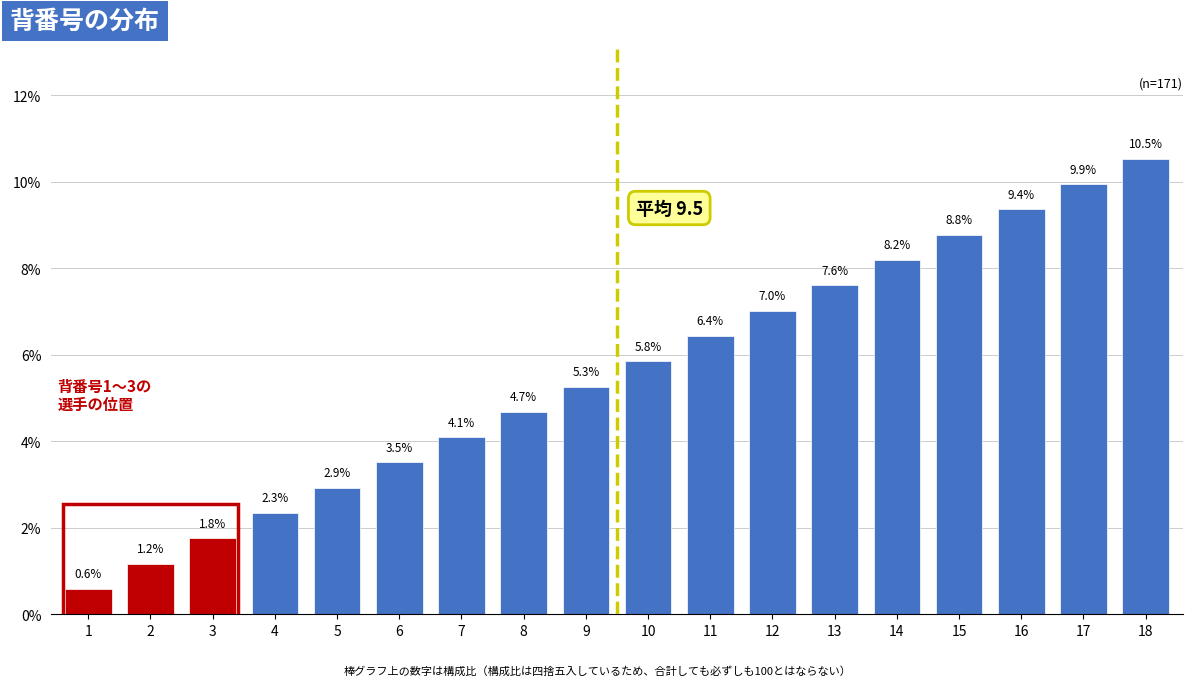

Reading left to right, what are all the values shown in this chart?

0.6	1.2	1.8	2.3	2.9	3.5	4.1	4.7	5.3	5.8	6.4	7.0	7.6	8.2	8.8	9.4	9.9	10.5